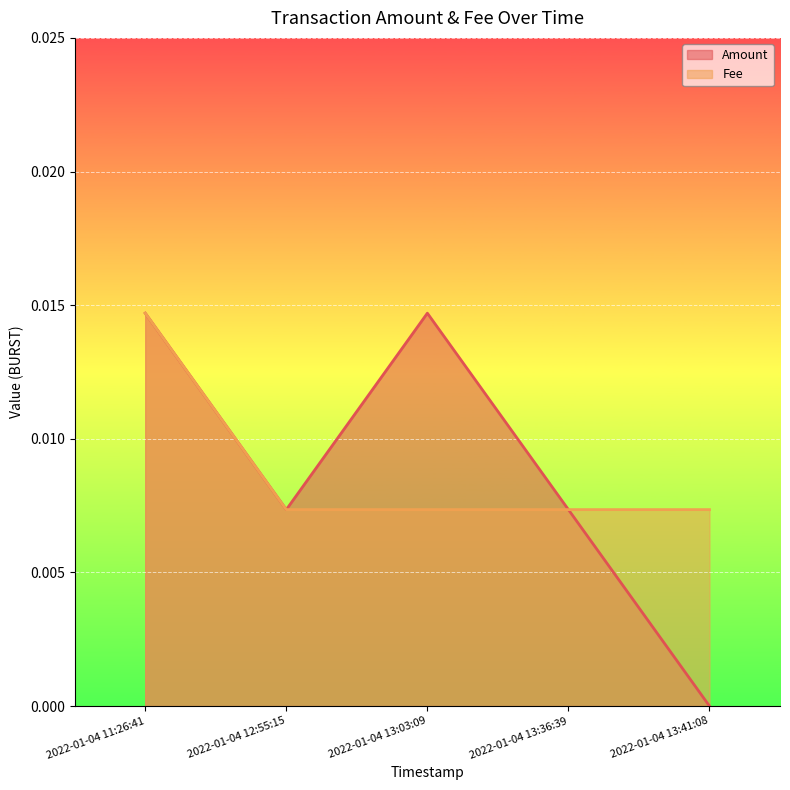

Count the number of data series in this chart.

2